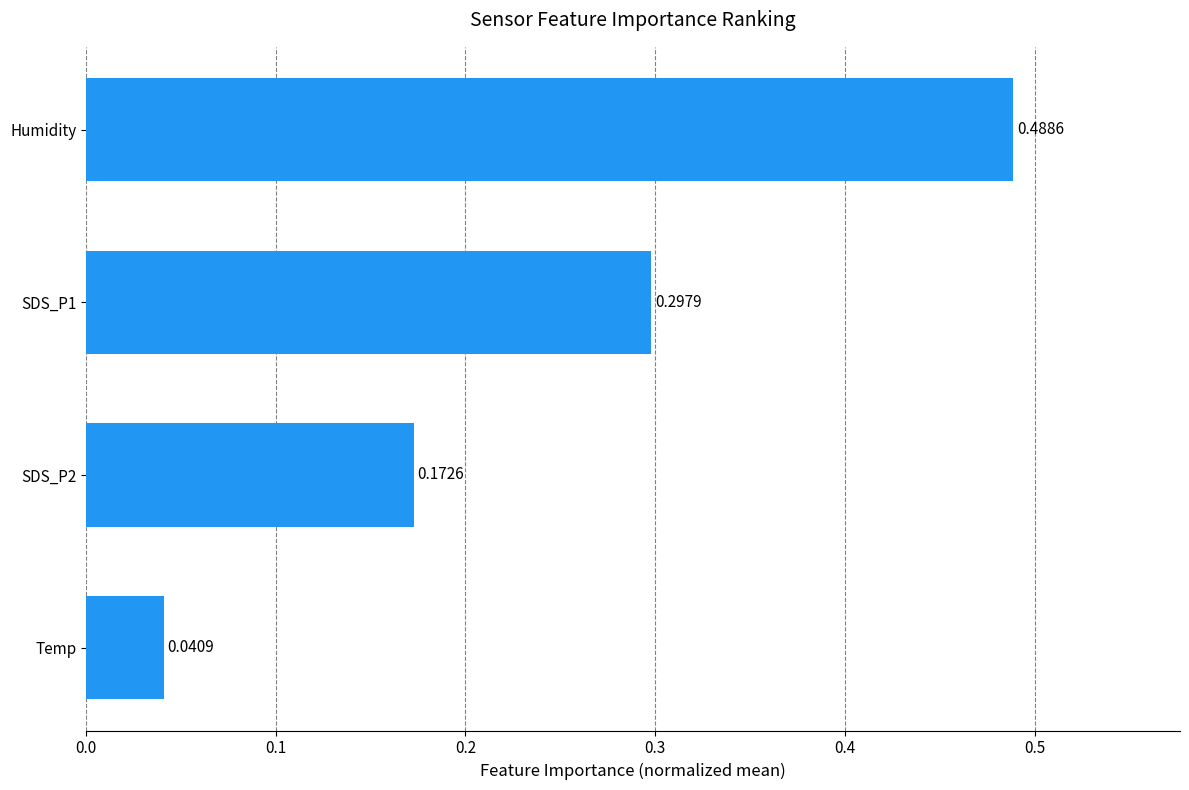

What is the change in value from SDS_P1 to Humidity?

+0.2